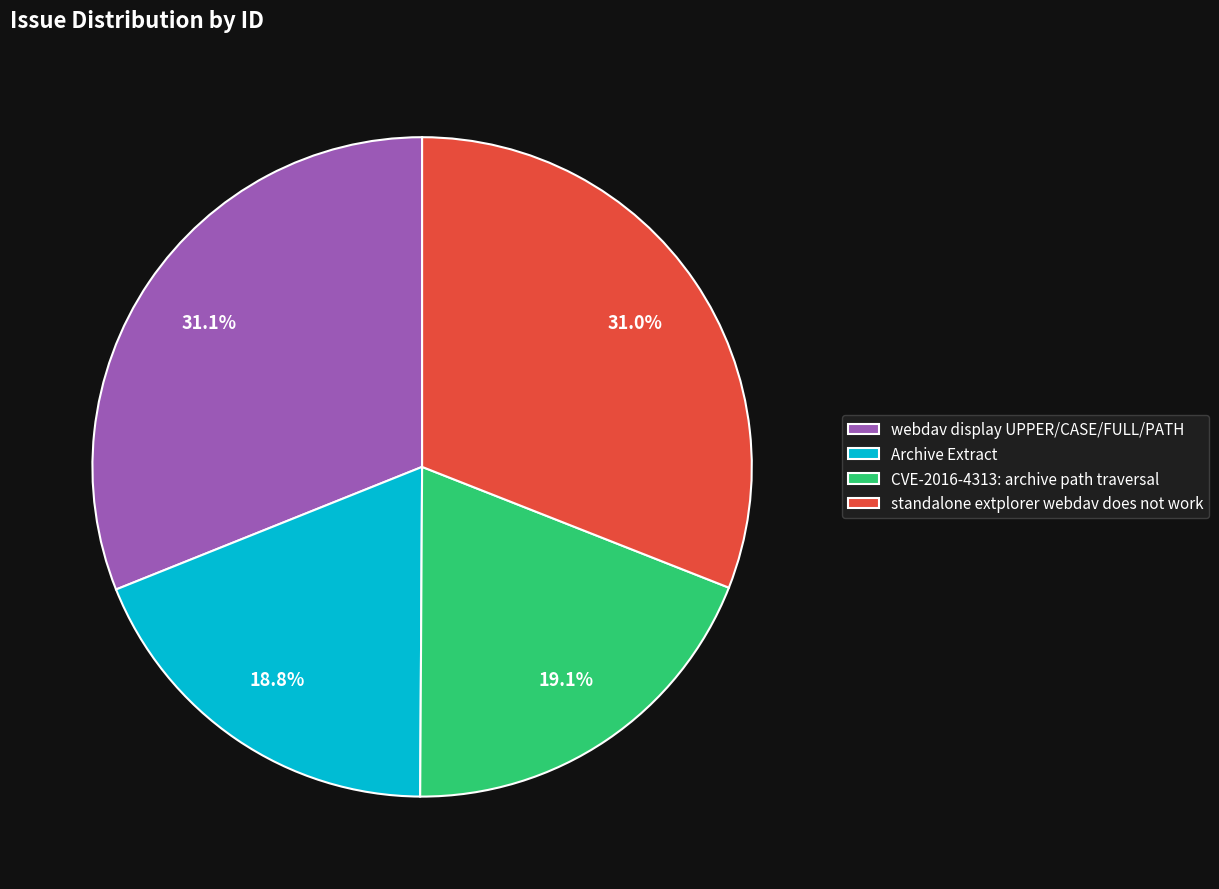

Is standalone extplorer webdav does not work the majority of the pie?

No